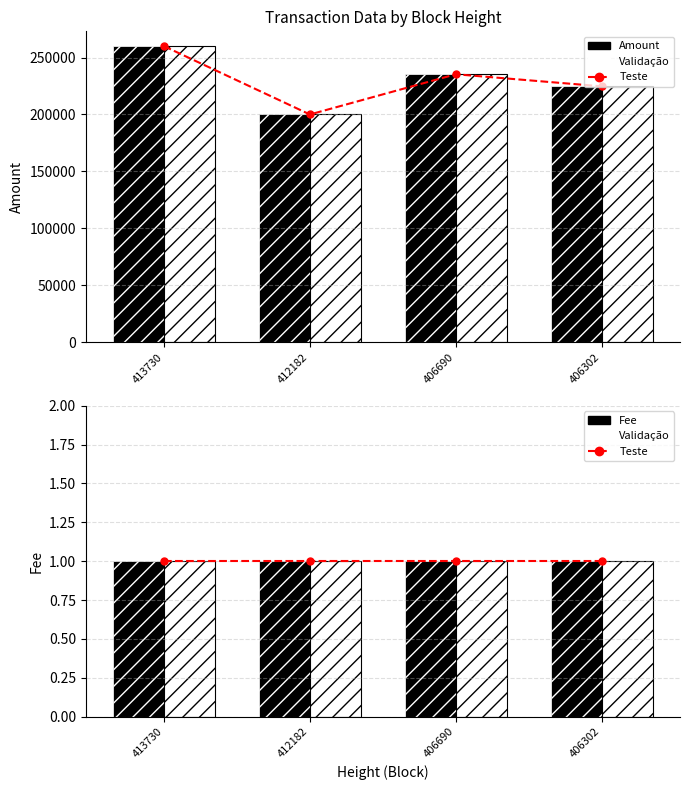

Is it true that Teste equals 0 at 406302?

False